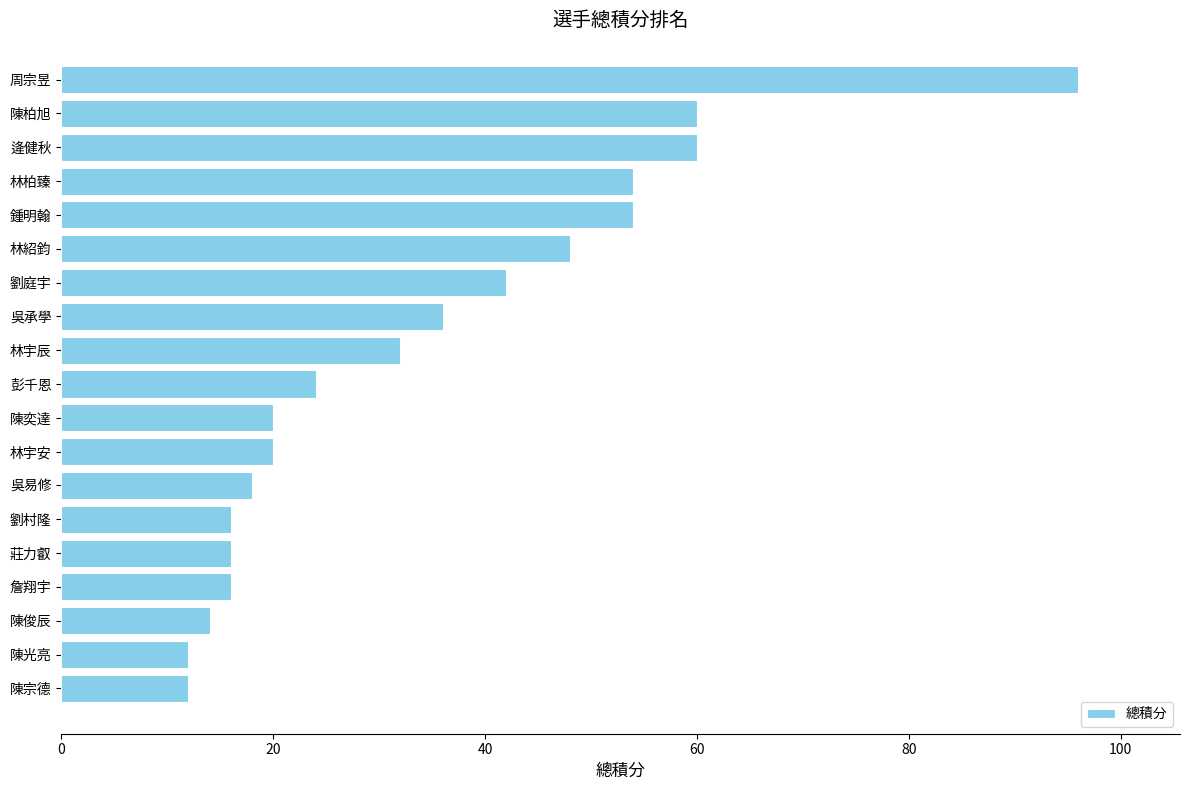

What is the label of the 6th bar from the bottom?

劉村隆